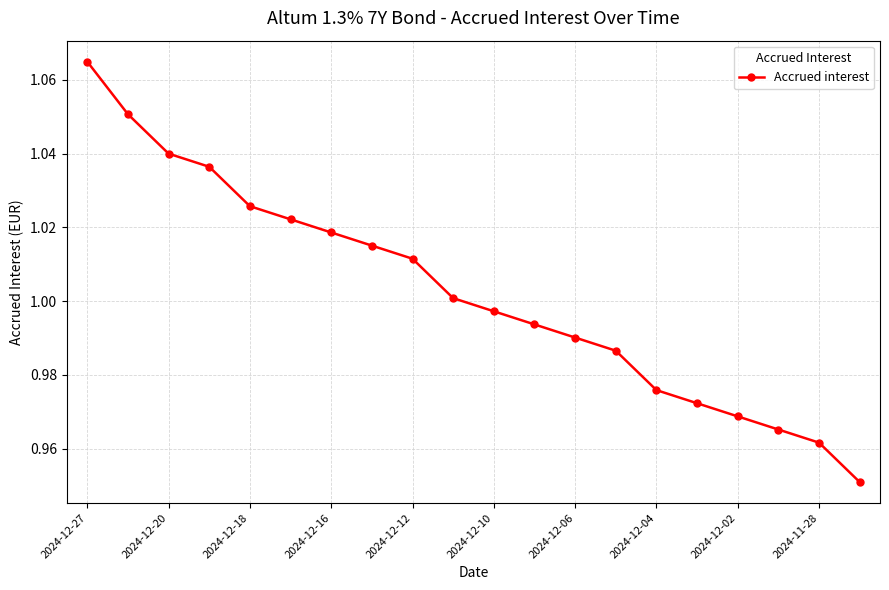

What is the difference between the maximum and minimum values?

0.1